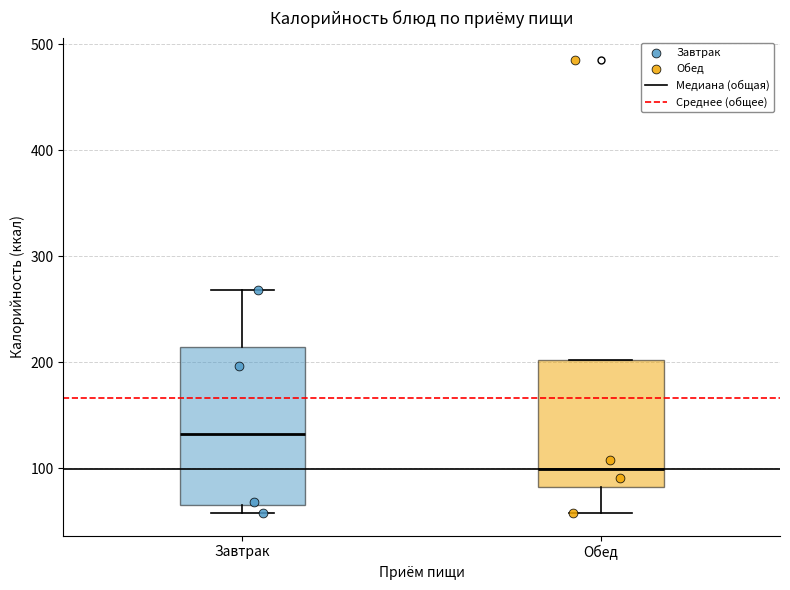

Comparing the boxes themselves (not the whiskers), which one is the tallest?

Завтрак